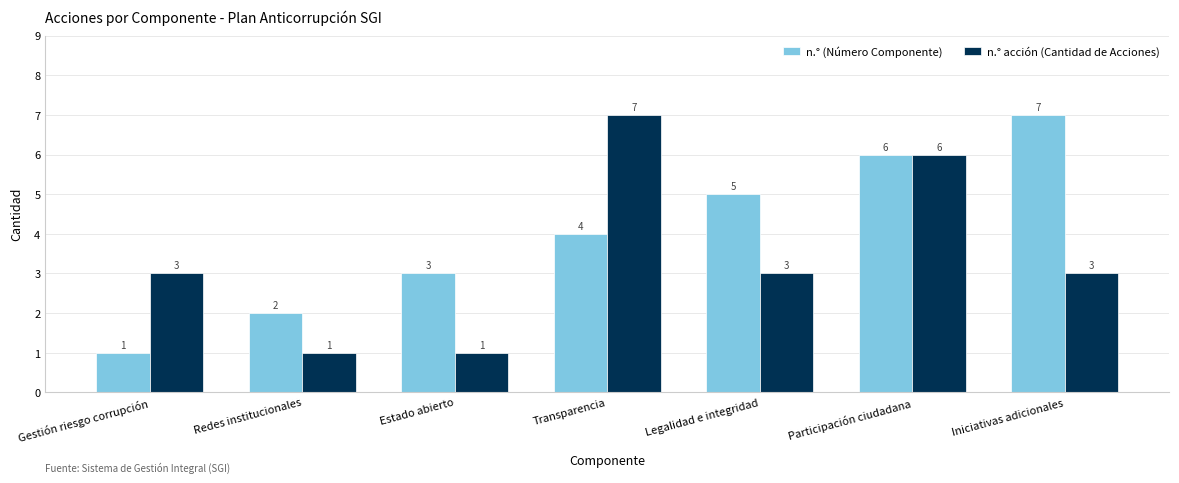

What is the sum of all n.° acción (Cantidad de Acciones) values?

24